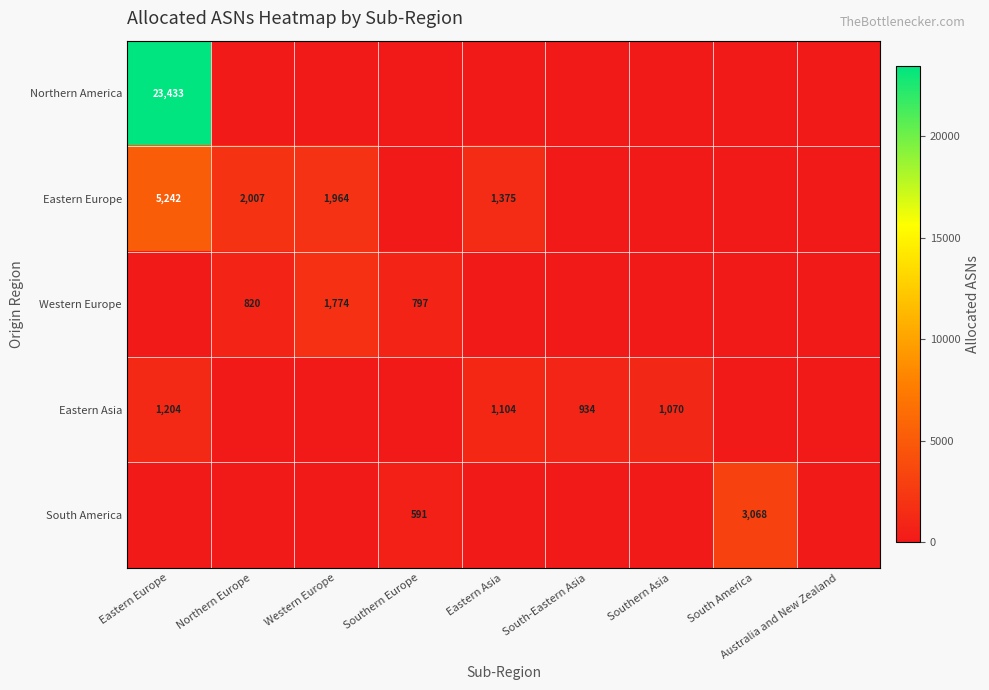

Is the value of Western Europe at Northern Europe greater than the value of Eastern Asia at Eastern Asia?

No